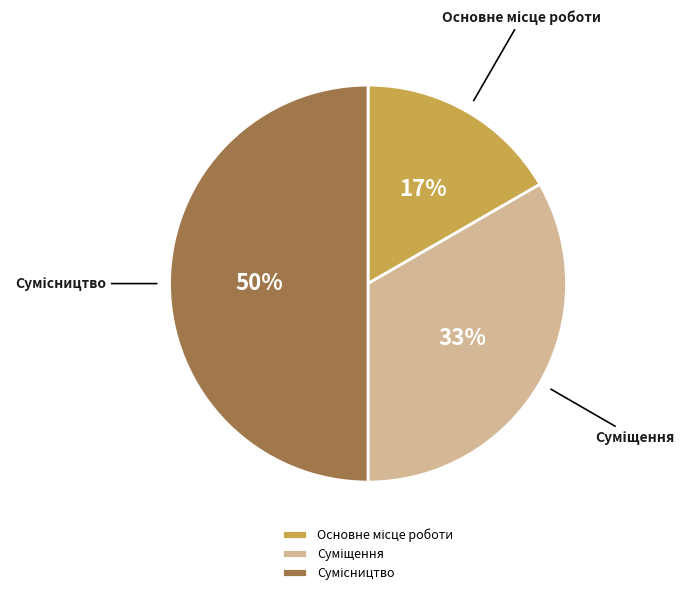

To the nearest percent, what is the difference between the largest and smallest slice percentages?

33%